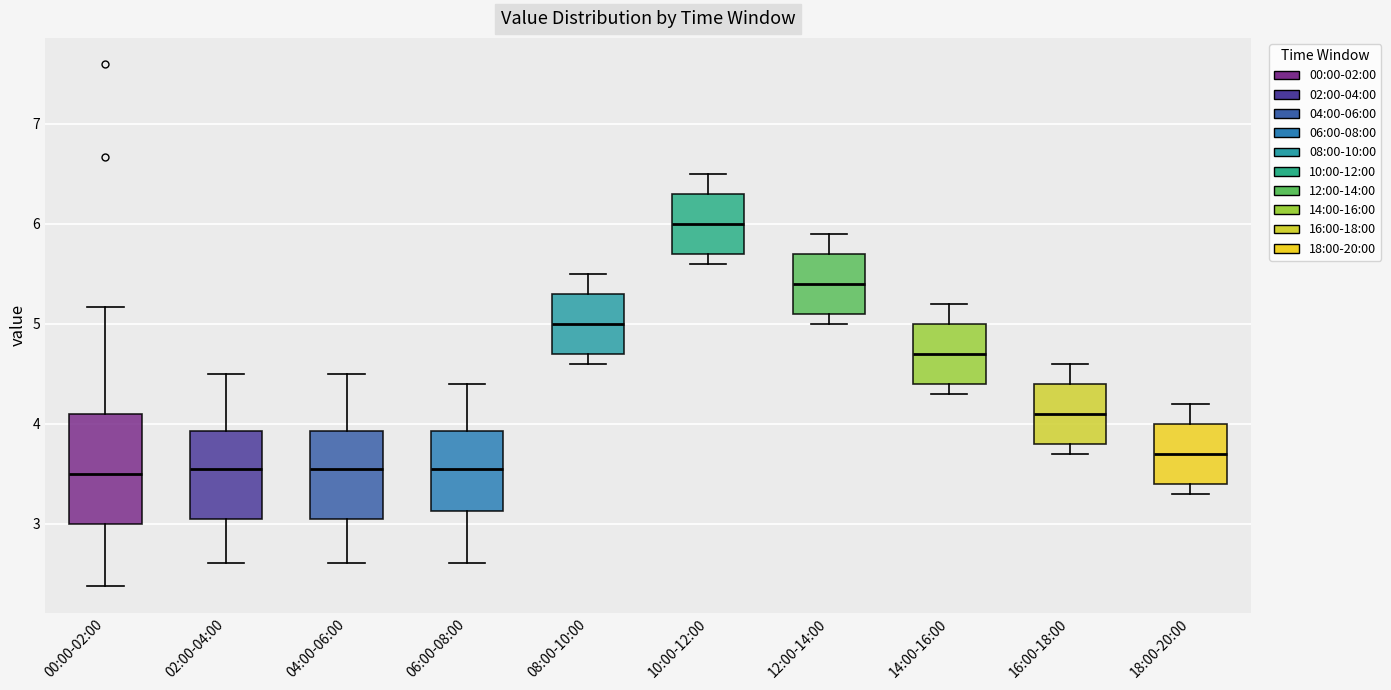

Where is the upper edge of the box for 02:00-04:00 on the y-axis? The values are not printed on the chart, so give them approximately, as read against the axis.

3.9